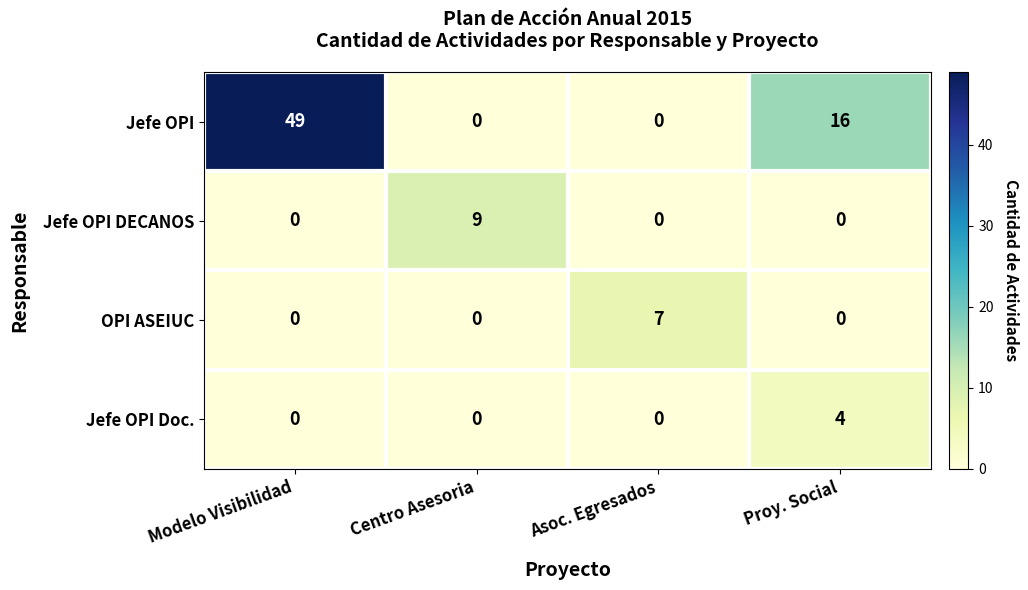

At which label does OPI ASEIUC reach its peak?

Asoc. Egresados